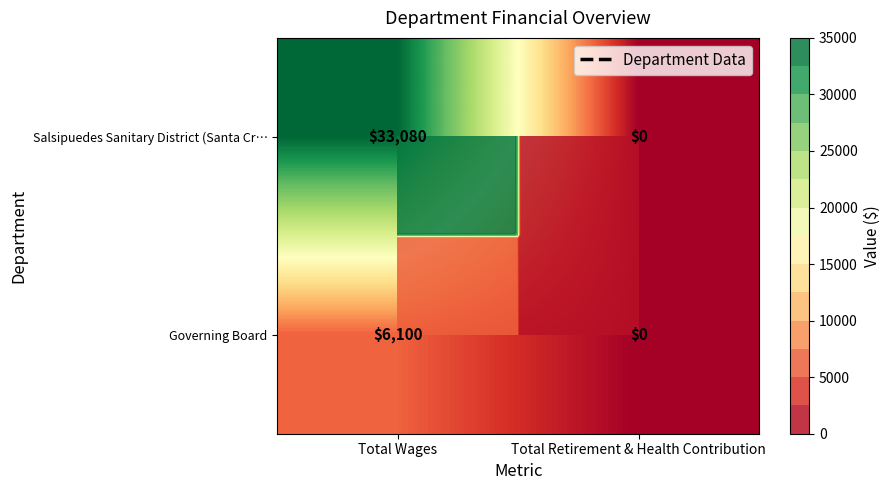

How many Salsipuedes Sanitary District (Santa Cr… values are between 0 and 33080?

2